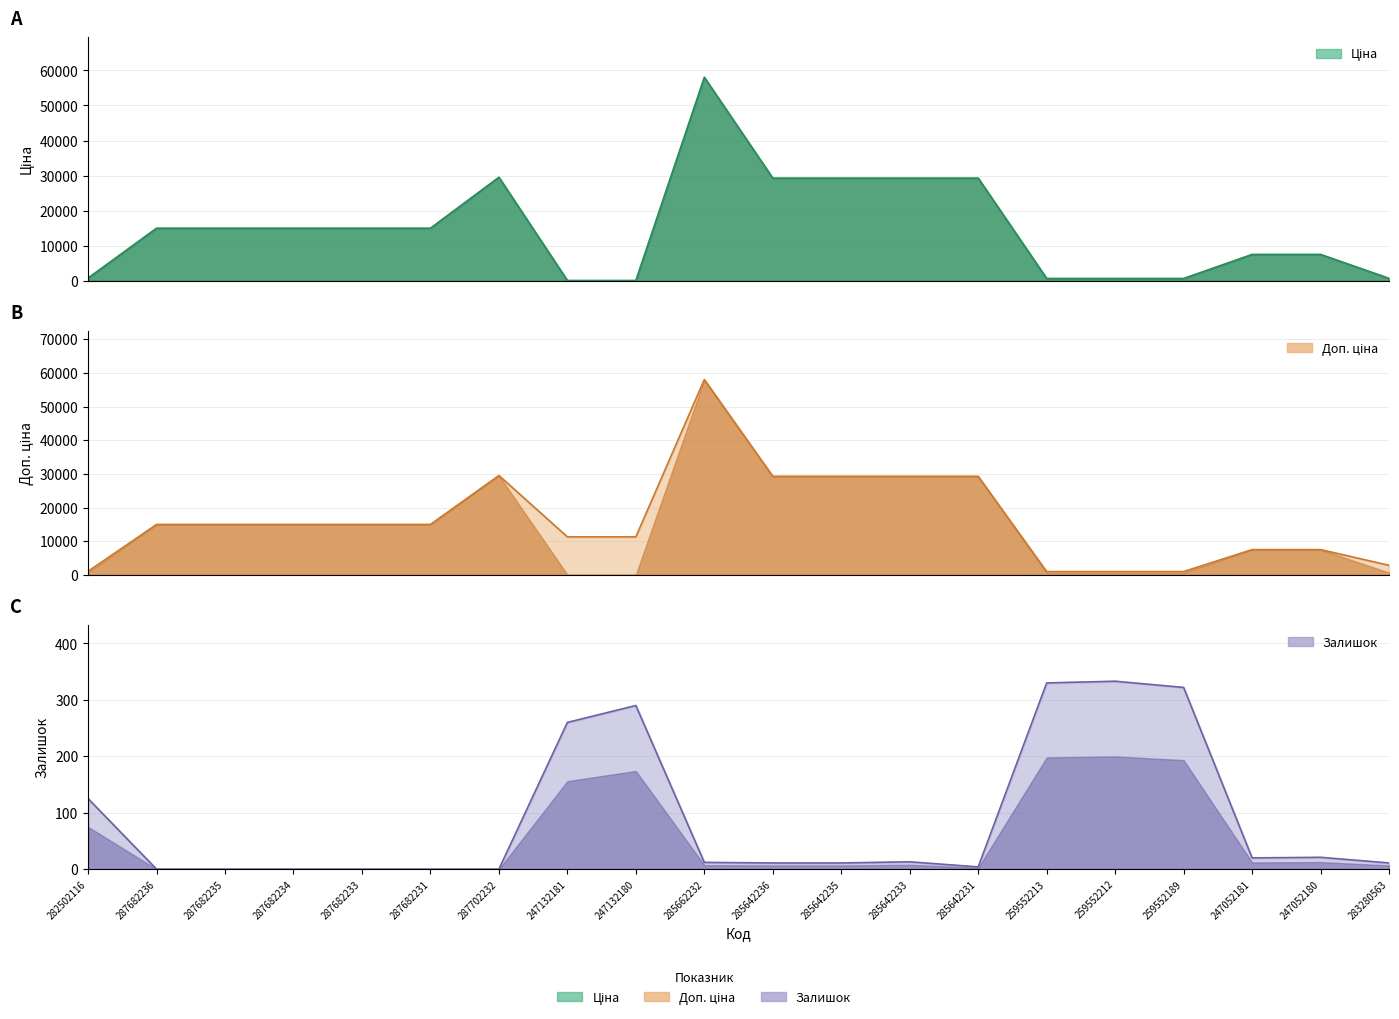

What is the difference between the maximum and minimum values in the Ціна series?

57923.7